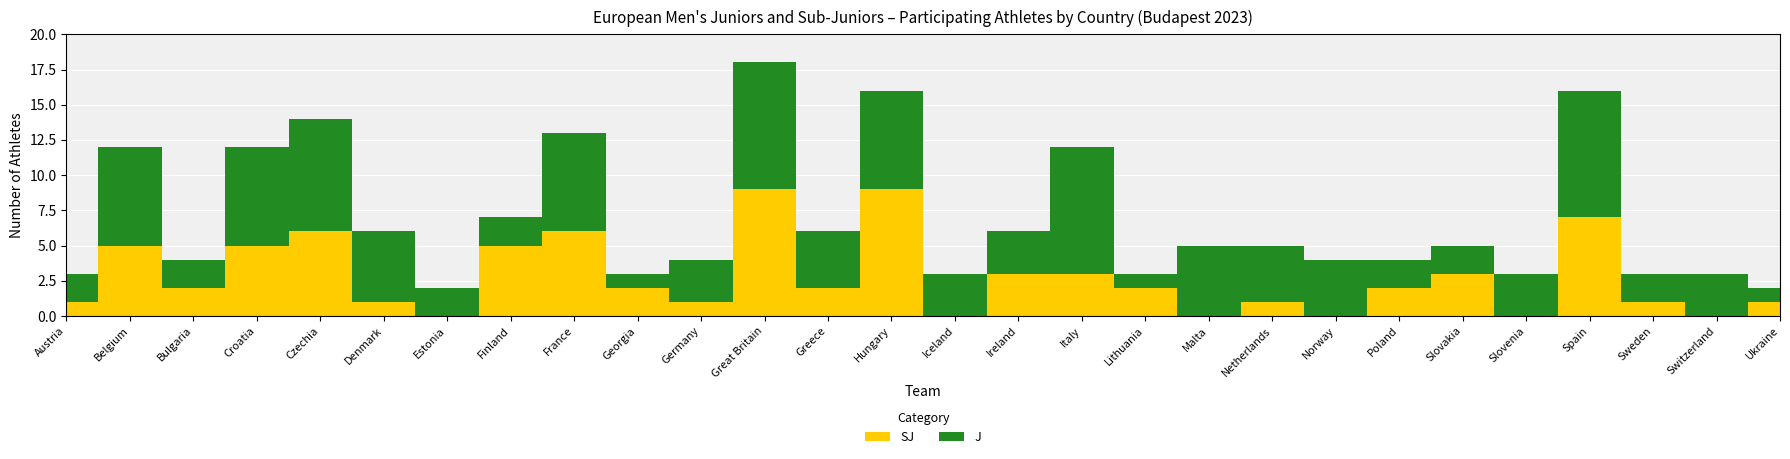

Reading right to left, extract all data points from this chart.

SJ: Ukraine=1	Switzerland=0	Sweden=1	Spain=7	Slovenia=0	Slovakia=3	Poland=2	Norway=0	Netherlands=1	Malta=0	Lithuania=2	Italy=3	Ireland=3	Iceland=0	Hungary=9	Greece=2	Great Britain=9	Germany=1	Georgia=2	France=6	Finland=5	Estonia=0	Denmark=1	Czechia=6	Croatia=5	Bulgaria=2	Belgium=5	Austria=1
J: Ukraine=1	Switzerland=3	Sweden=2	Spain=9	Slovenia=3	Slovakia=2	Poland=2	Norway=4	Netherlands=4	Malta=5	Lithuania=1	Italy=9	Ireland=3	Iceland=3	Hungary=7	Greece=4	Great Britain=9	Germany=3	Georgia=1	France=7	Finland=2	Estonia=2	Denmark=5	Czechia=8	Croatia=7	Bulgaria=2	Belgium=7	Austria=2